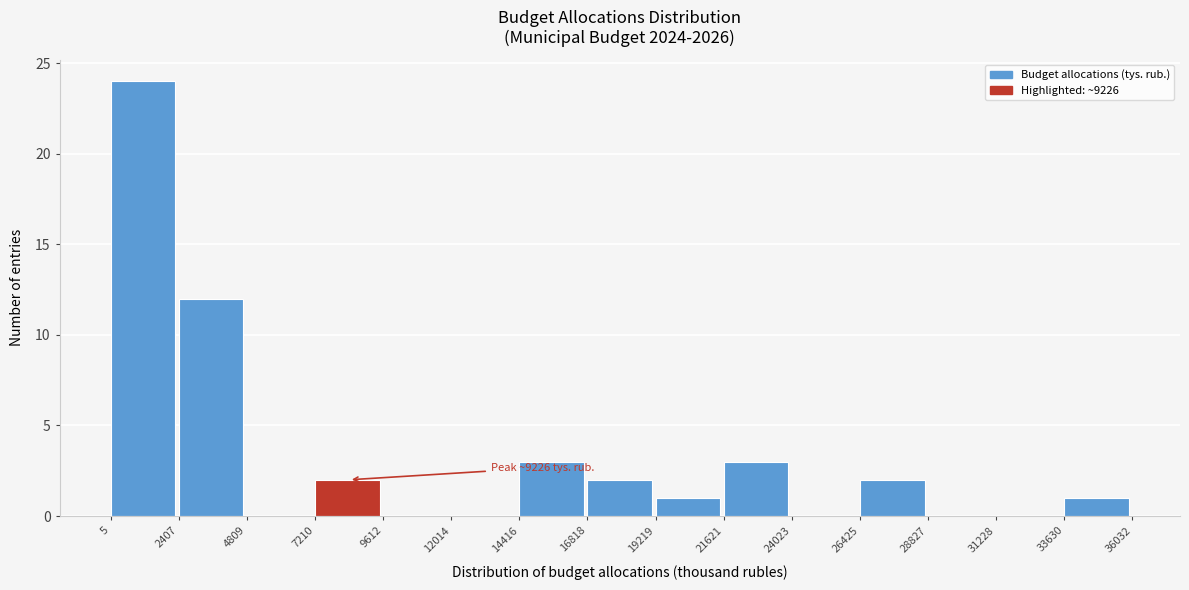

Over which range of the x-axis is the bar tallest?

5 to 2407